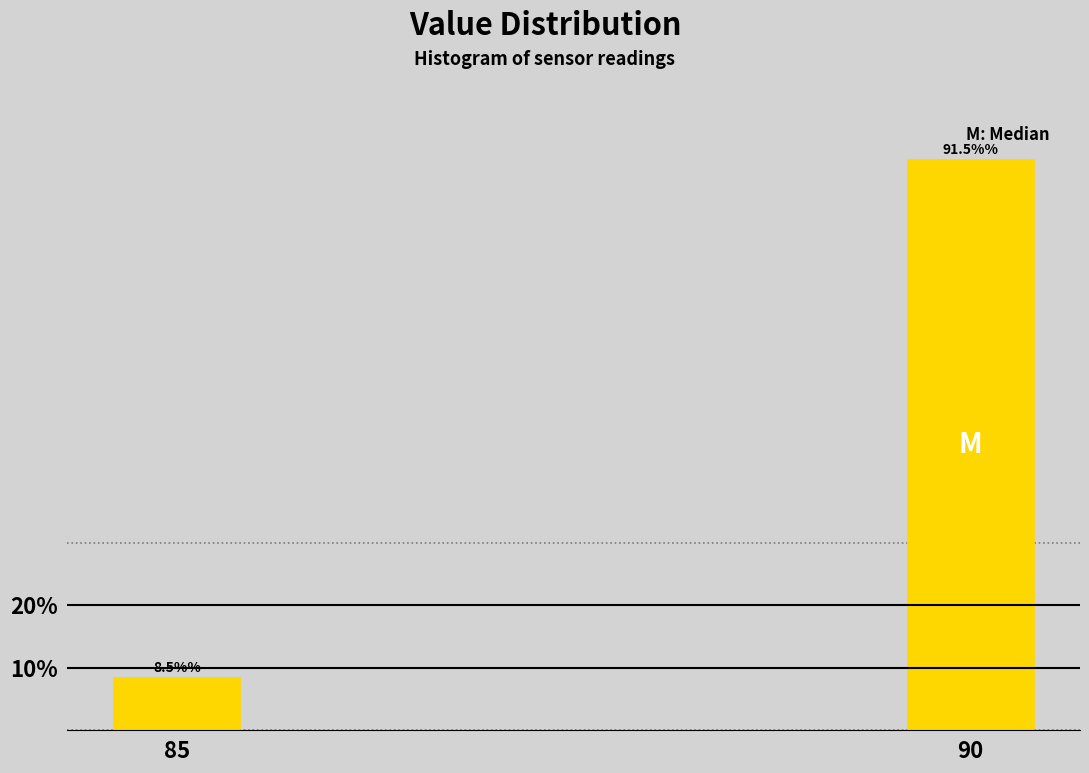

Reading right to left, list all the values displayed in this chart.

91.5	8.5